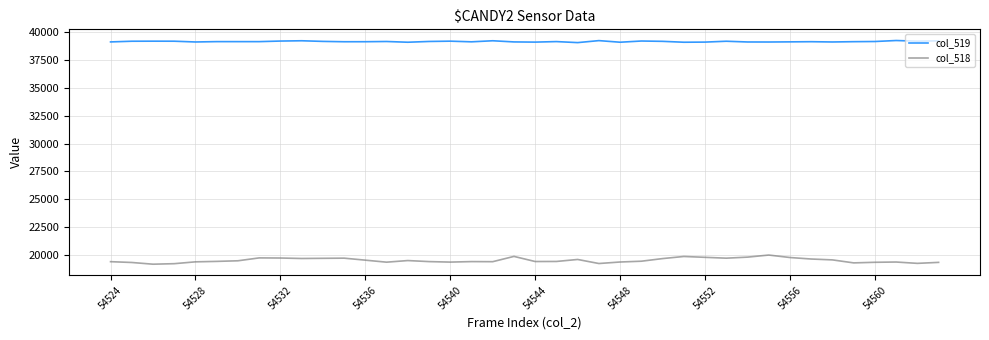

What is the lowest value of the col_518 series?

19169